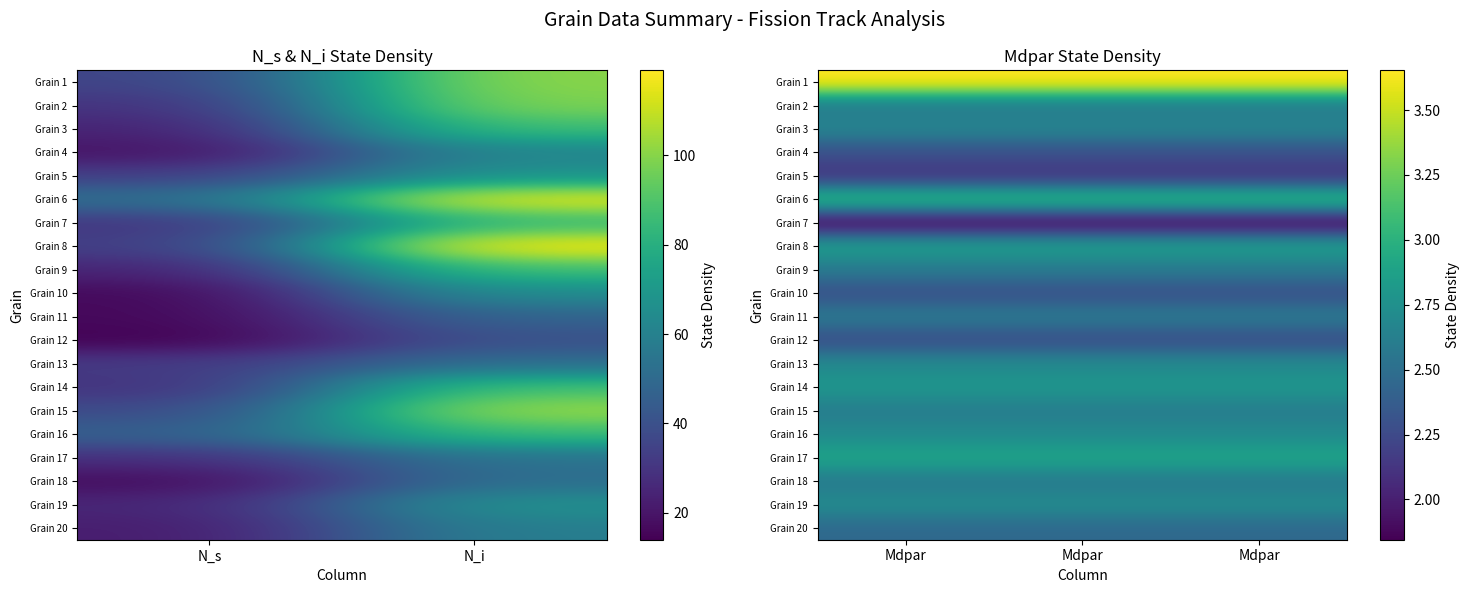

What is the minimum value shown in the chart?

1.8